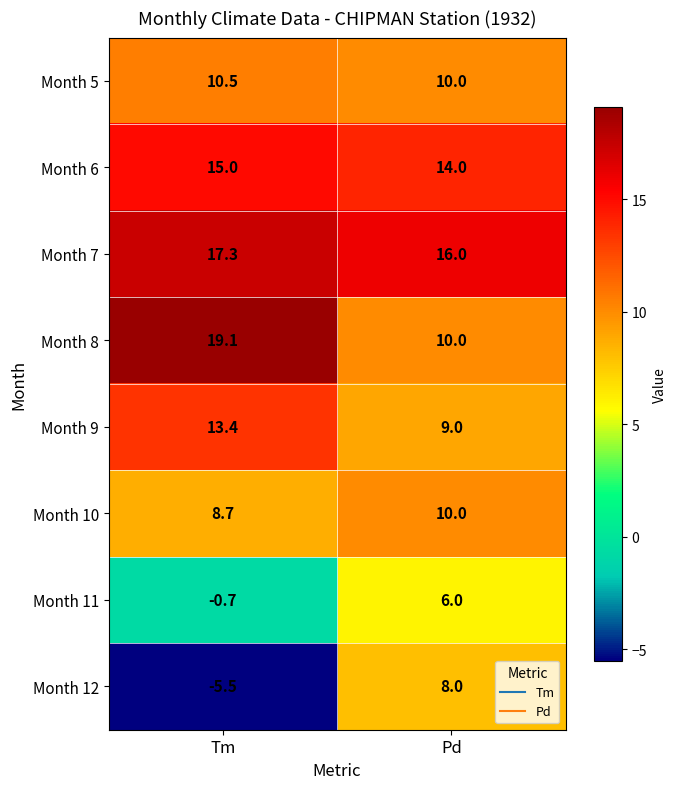

Which series has the widest spread of values?

Month 12